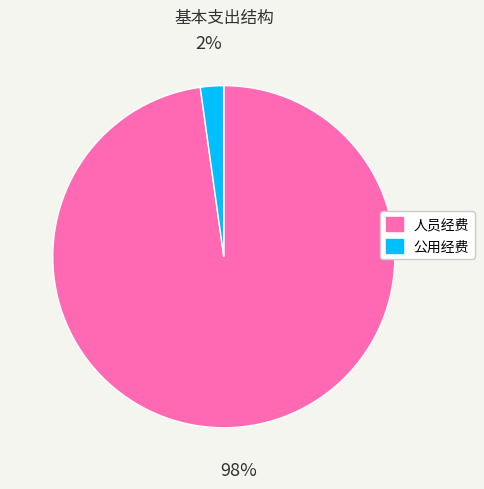

To the nearest percent, what portion does 公用经费 represent?

2%